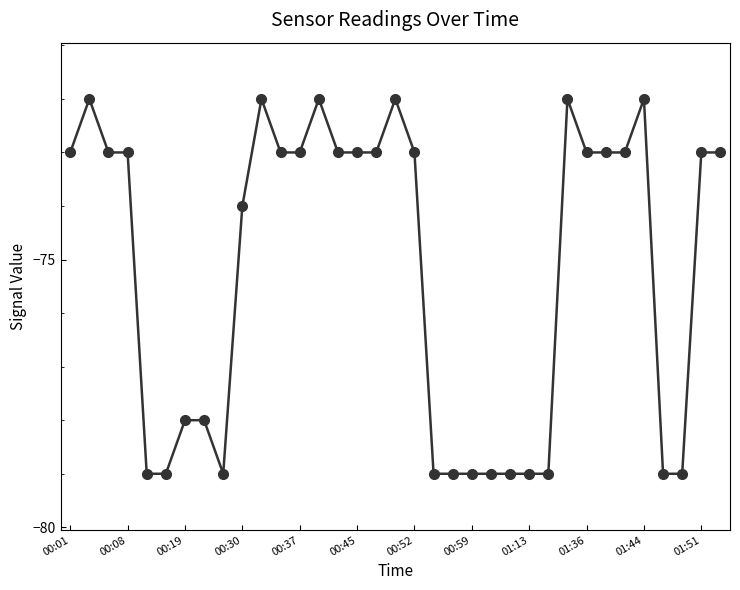

True or false: the data has more than 1 interior local peaks.

True